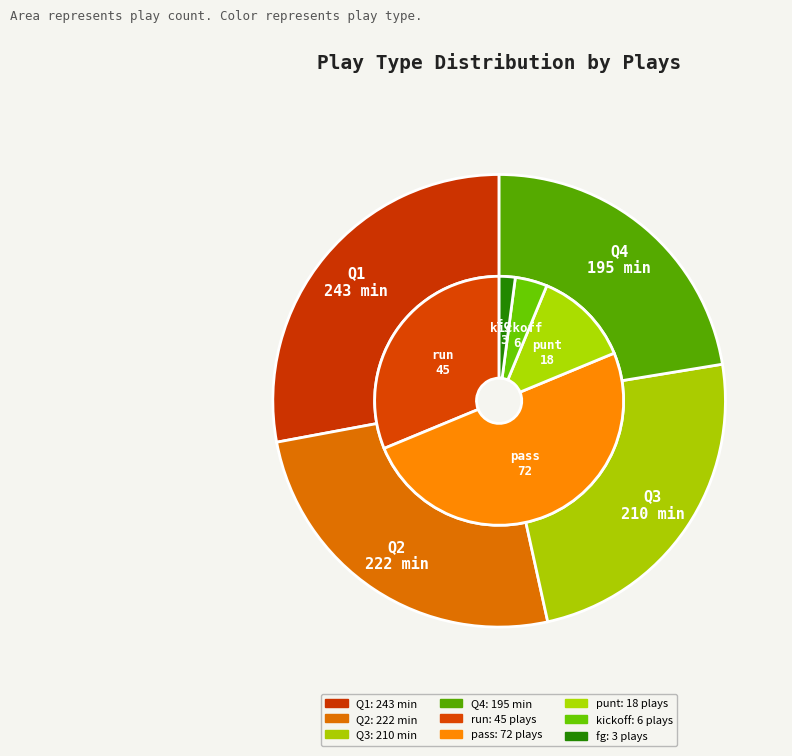

Rank the categories by value from highest to lowest.

pass, run, punt, kickoff, fg